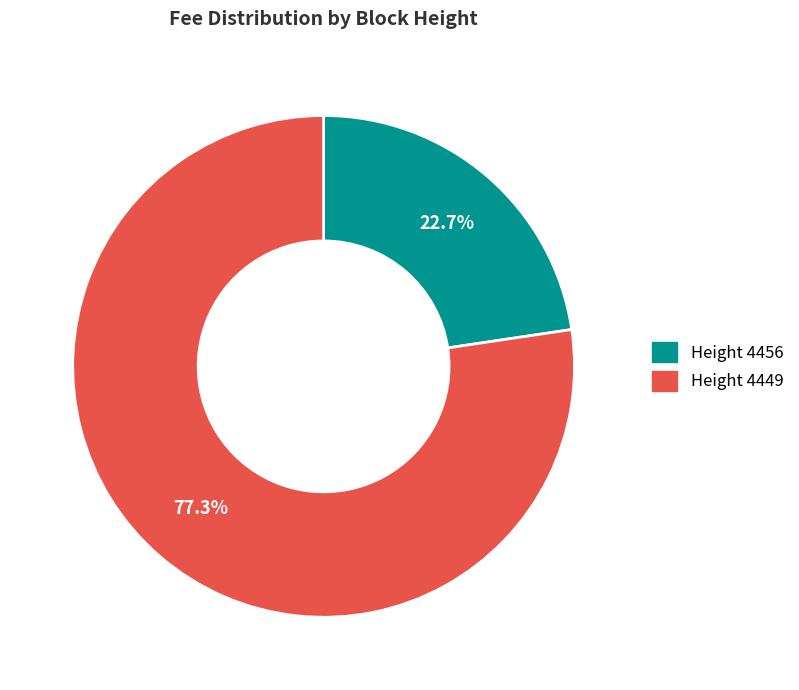

To the nearest percent, what is the difference between the largest and smallest slice percentages?

55%